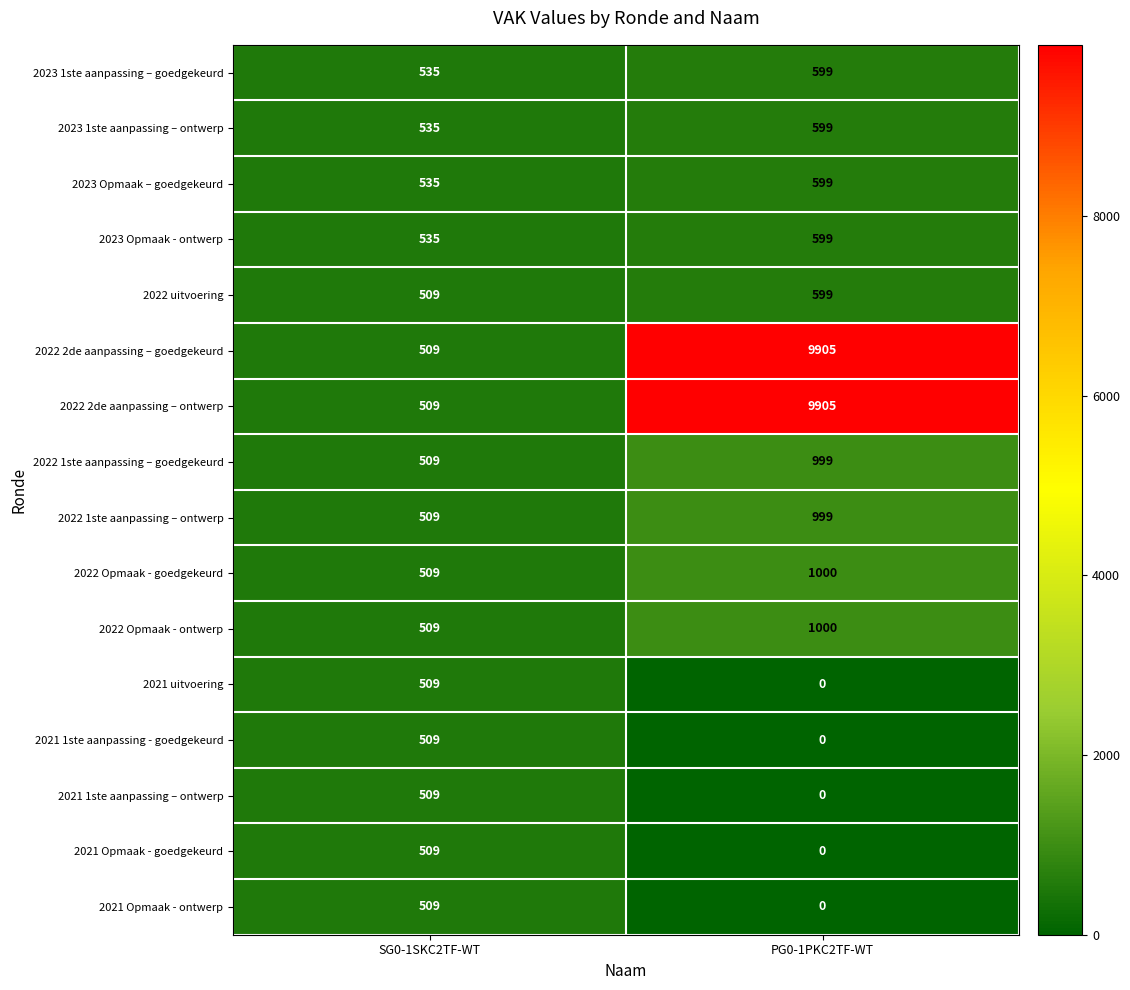

What is the difference between the highest and lowest values at SG0-1SKC2TF-WT?

26